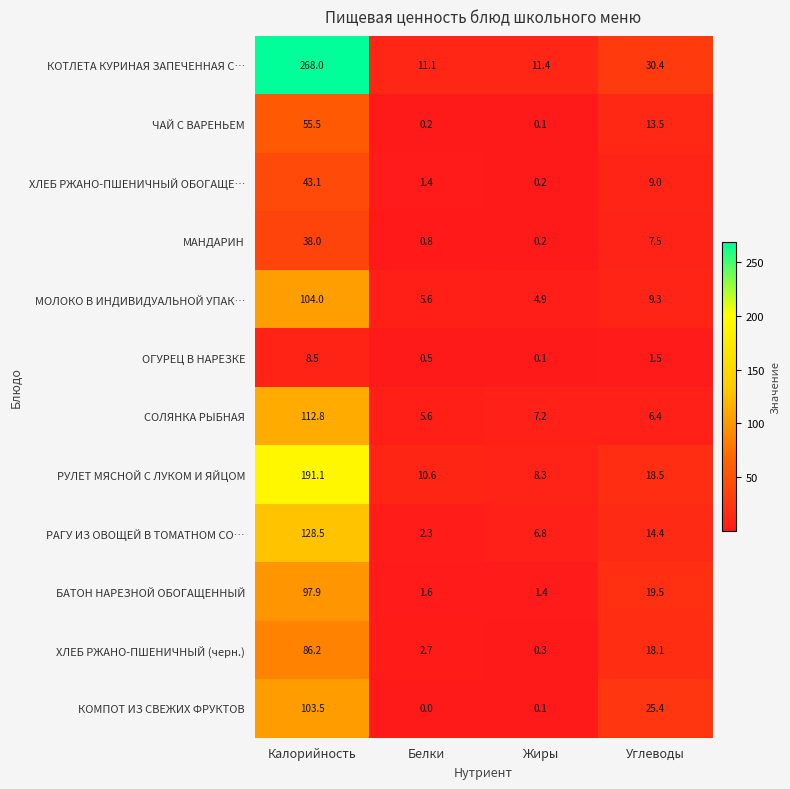

Which series changed the most between Калорийность and Жиры?

КОТЛЕТА КУРИНАЯ ЗАПЕЧЕННАЯ С…